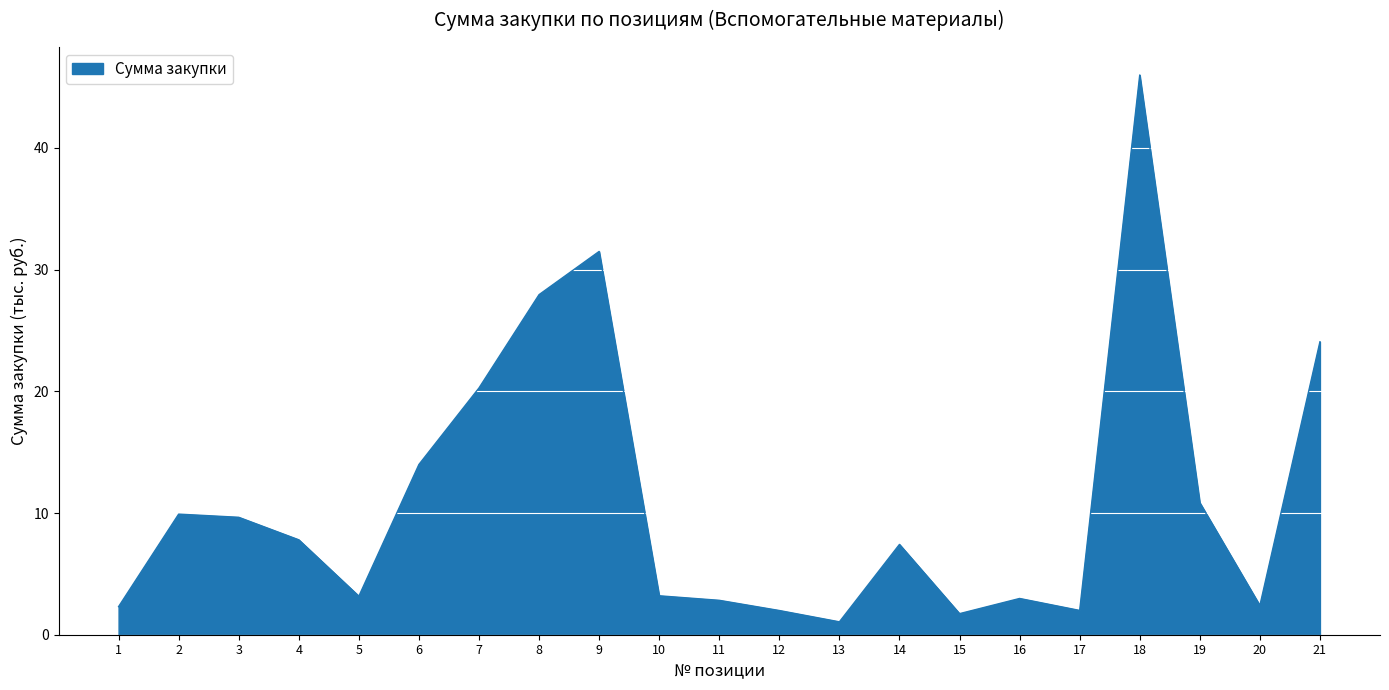

How many lines are shown in the chart?

1